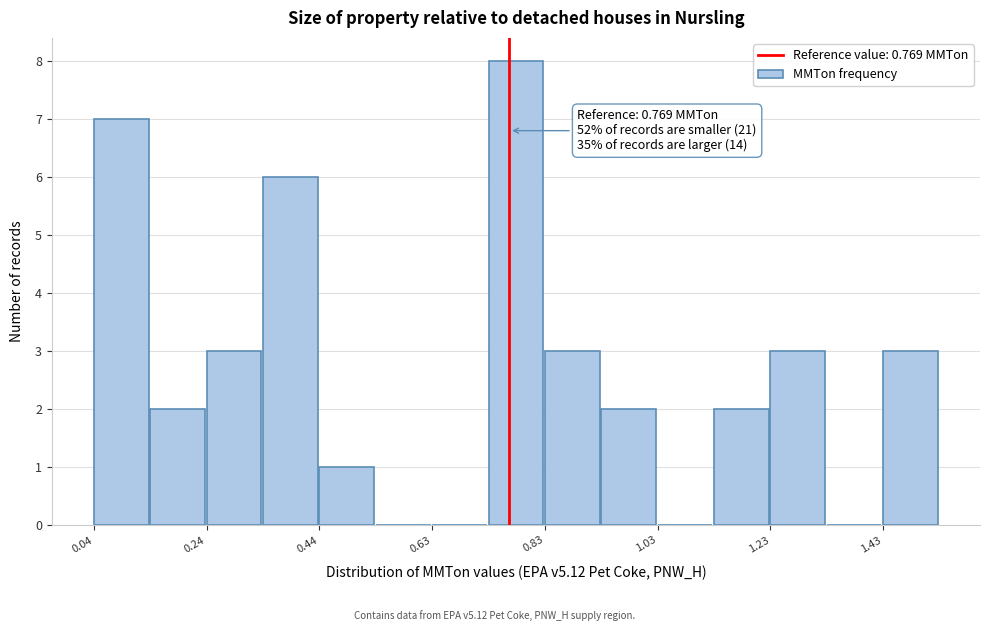

Which range on the x-axis has the tallest bar?

0.74 to 0.84